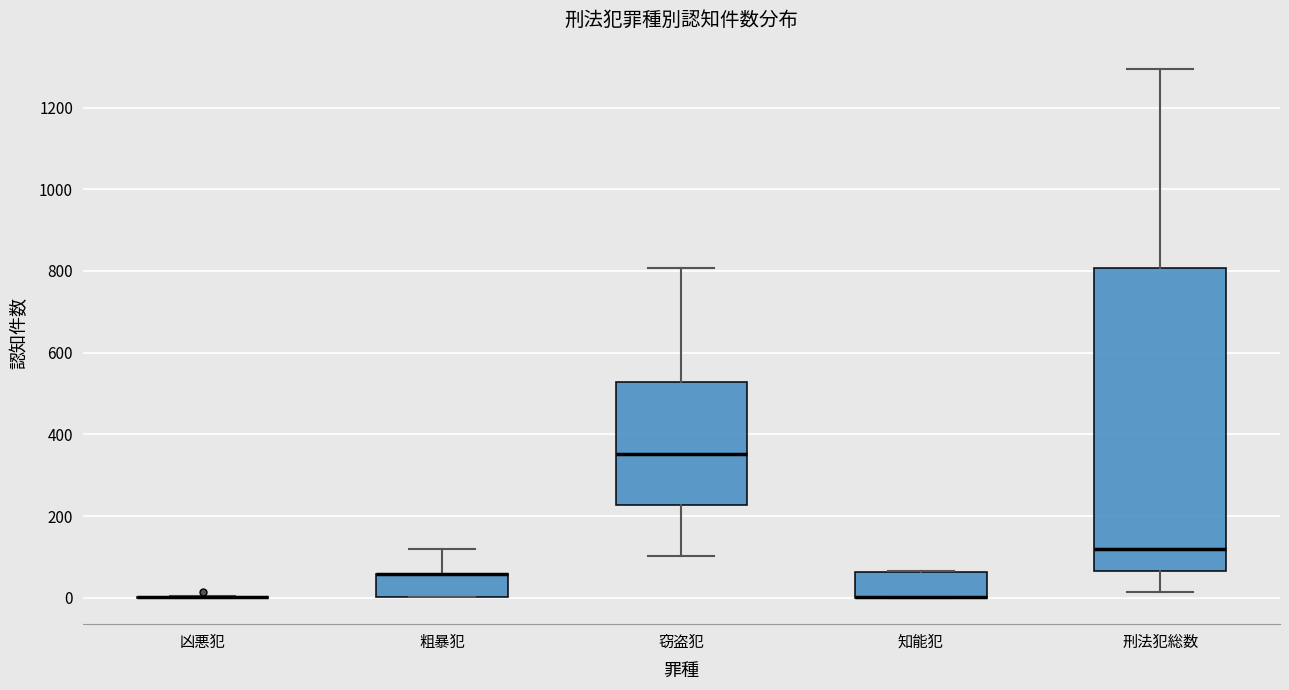

Reading left to right, read every box against the y-axis: the position of its median line, the range the box covers, and the ends of its whiskers. The values are not printed on the chart, so give them approximately, as read against the axis.

凶悪犯: box collapsed to a line at 0, whiskers 0 to 0
粗暴犯: median 60 (drawn on the box's upper edge), box 0 to 60, whiskers 0 to 120
窃盗犯: median 360, box 220 to 520, whiskers 100 to 800
知能犯: median 0 (drawn on the box's lower edge), box 0 to 60, whiskers 0 to 60
刑法犯総数: median 120, box 60 to 800, whiskers 20 to 1300